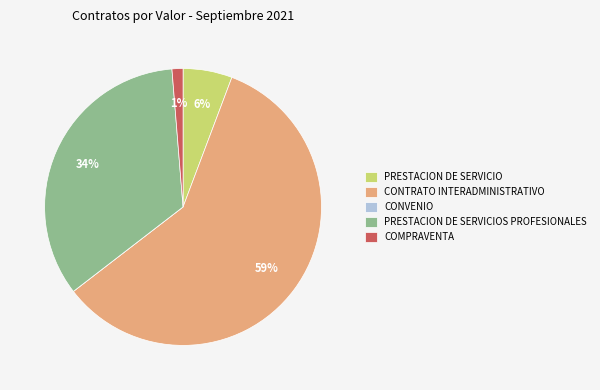

Is there a majority slice in this chart?

Yes